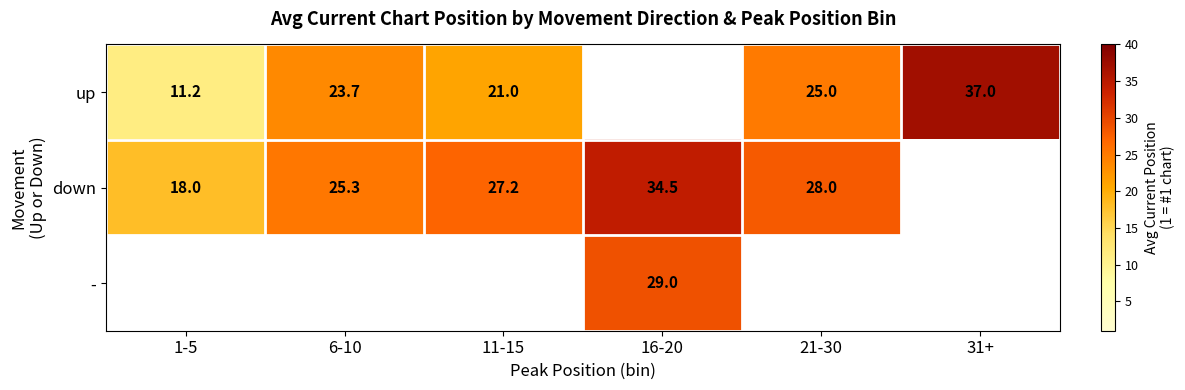

At which label is down closest to 26?

6-10